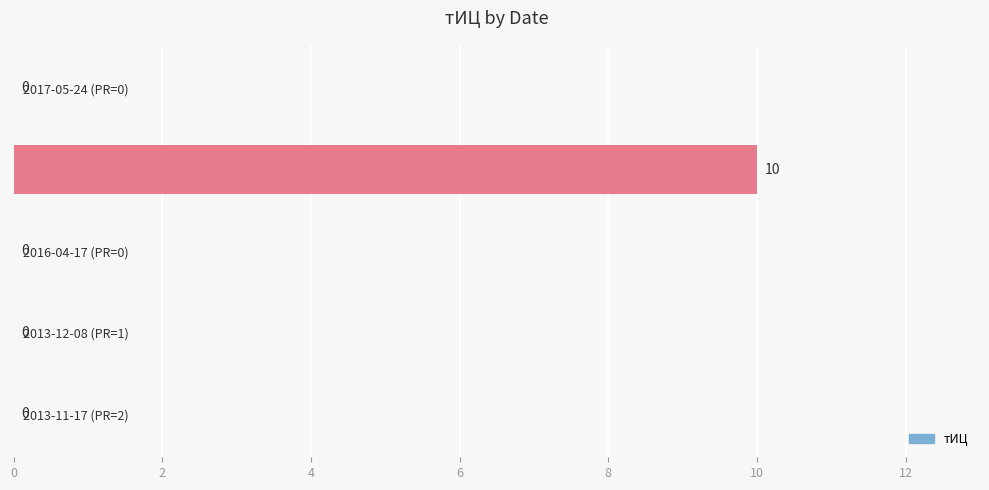

What is the sum of all values?

10